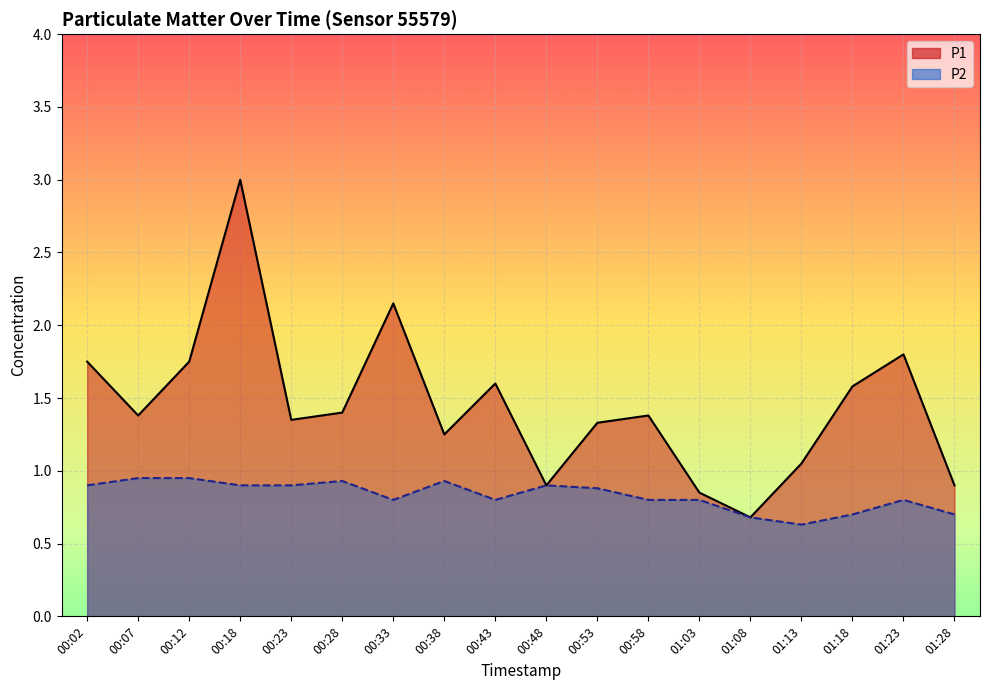

Between 00:33 and 00:53, which series saw the biggest shift?

P1